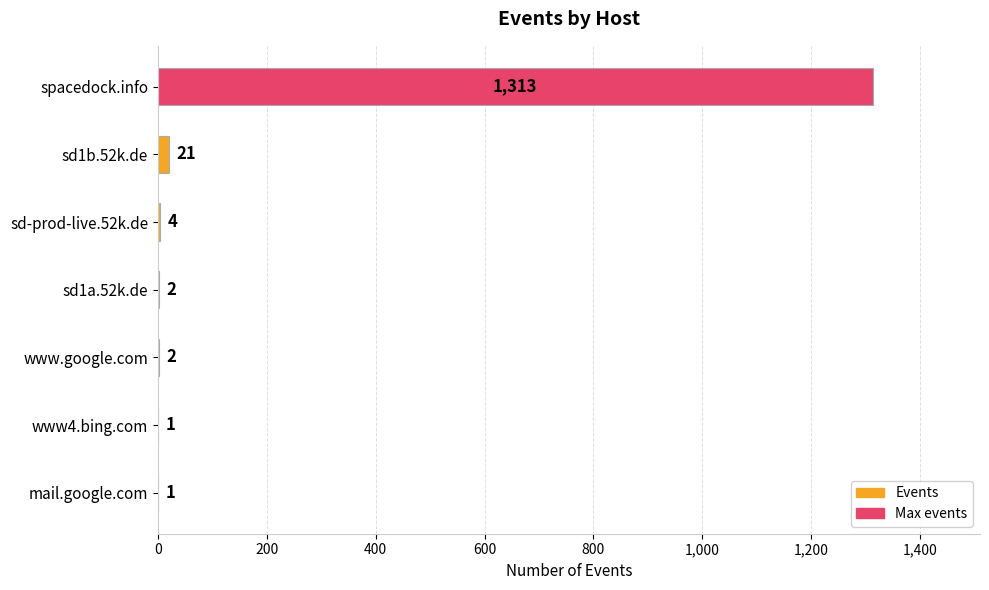

Is it true that the value at sd1b.52k.de is 21?

True